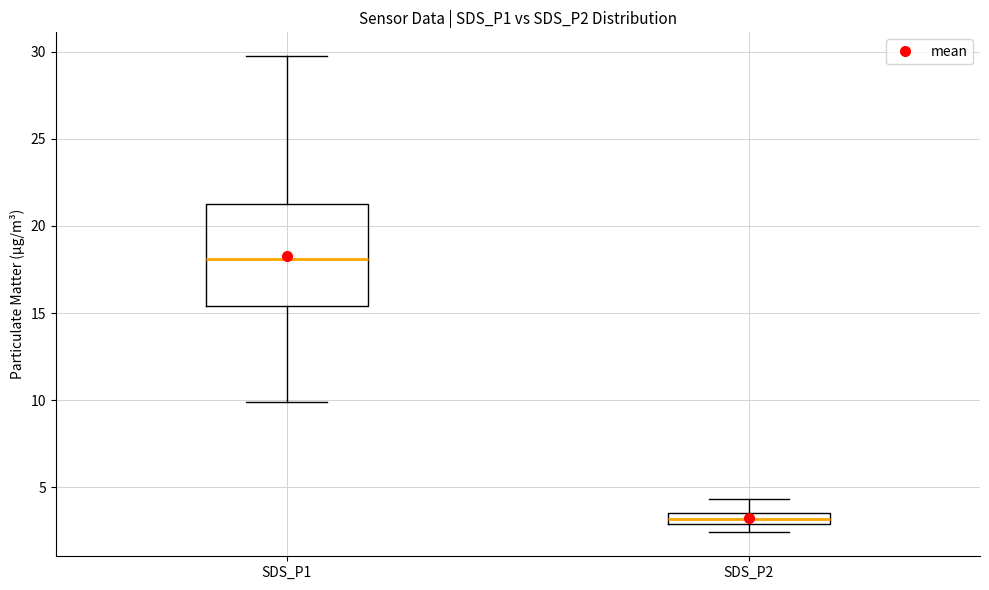

Where does the median line of the box for SDS_P1 sit on the y-axis? The values are not printed on the chart, so give them approximately, as read against the axis.

18.0